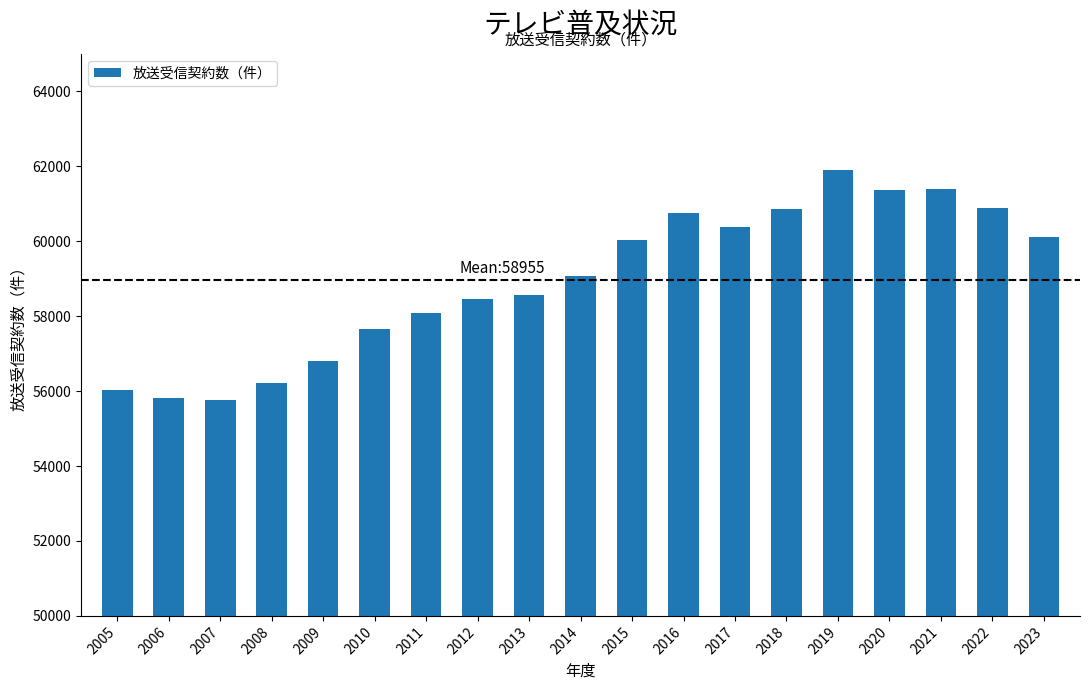

What is the change in value from 2011 to 2018?

+2768